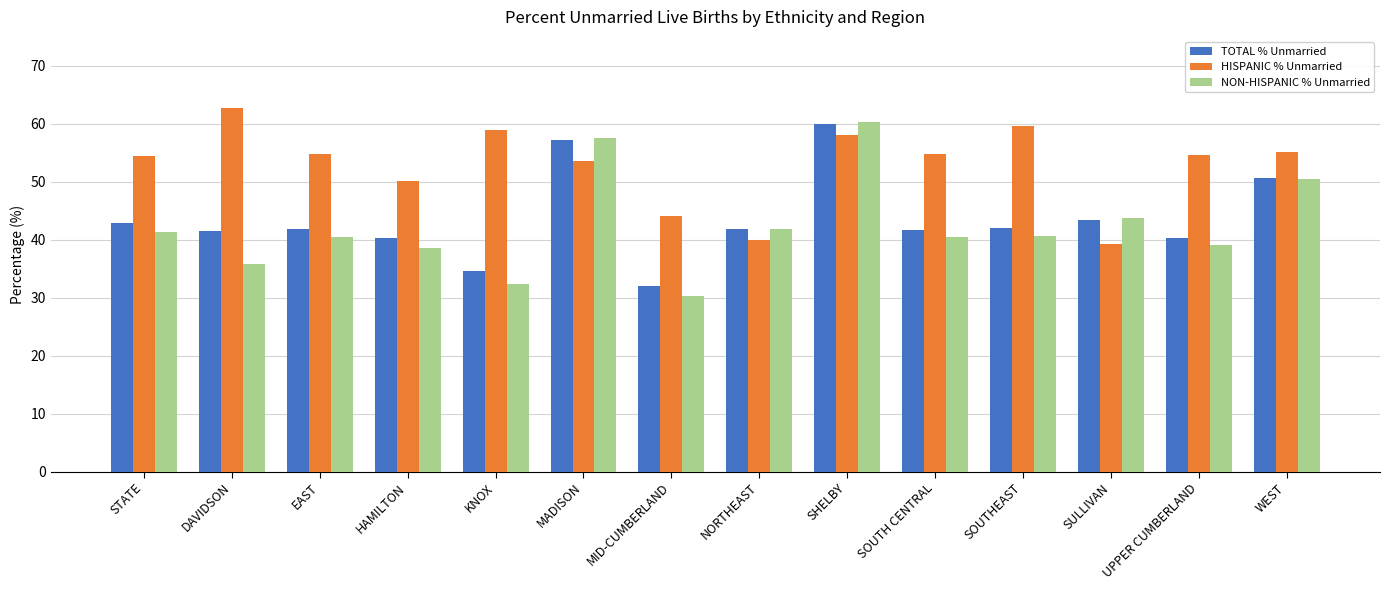

What is the difference between the maximum and minimum values in the HISPANIC % Unmarried series?

23.4